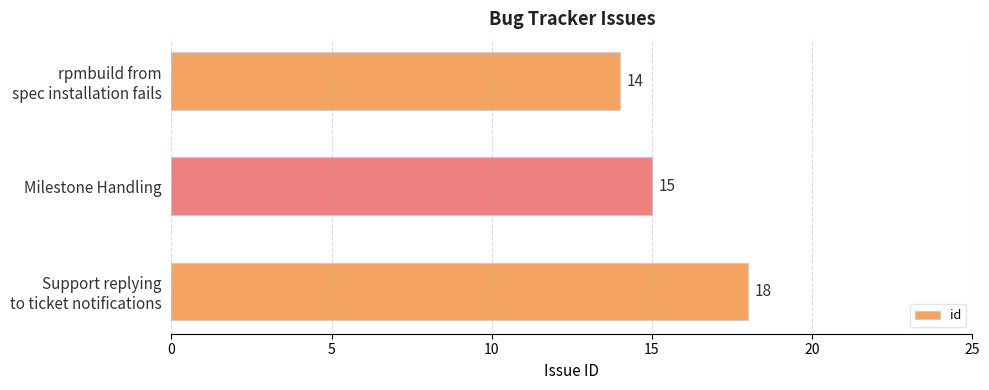

What is the difference between the maximum and minimum values?

4